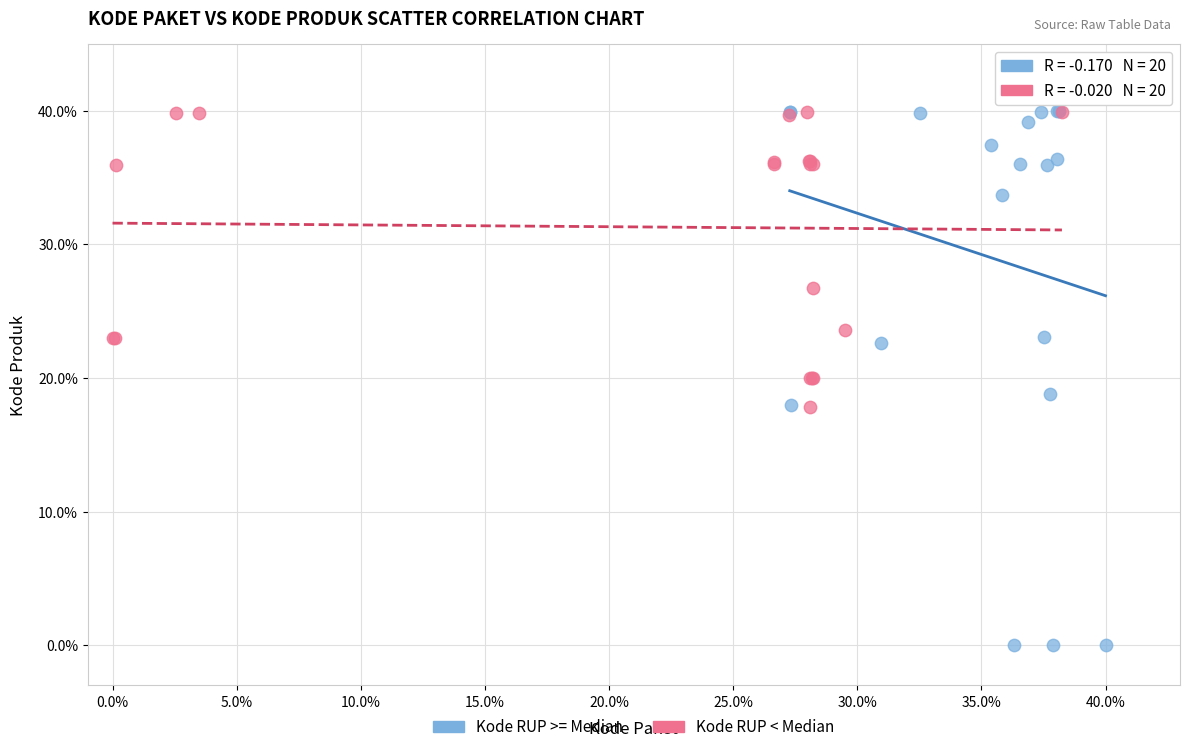

What are all the series names shown in the legend?

Kode RUP >= Median, Kode RUP < Median